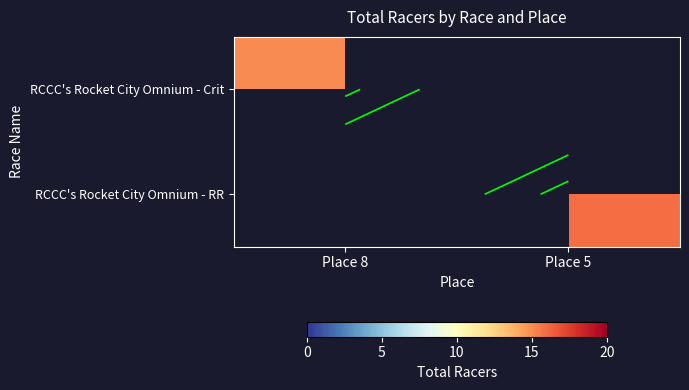

List the series in order of their peak value, lowest first.

RCCC's Rocket City Omnium - Crit, RCCC's Rocket City Omnium - RR